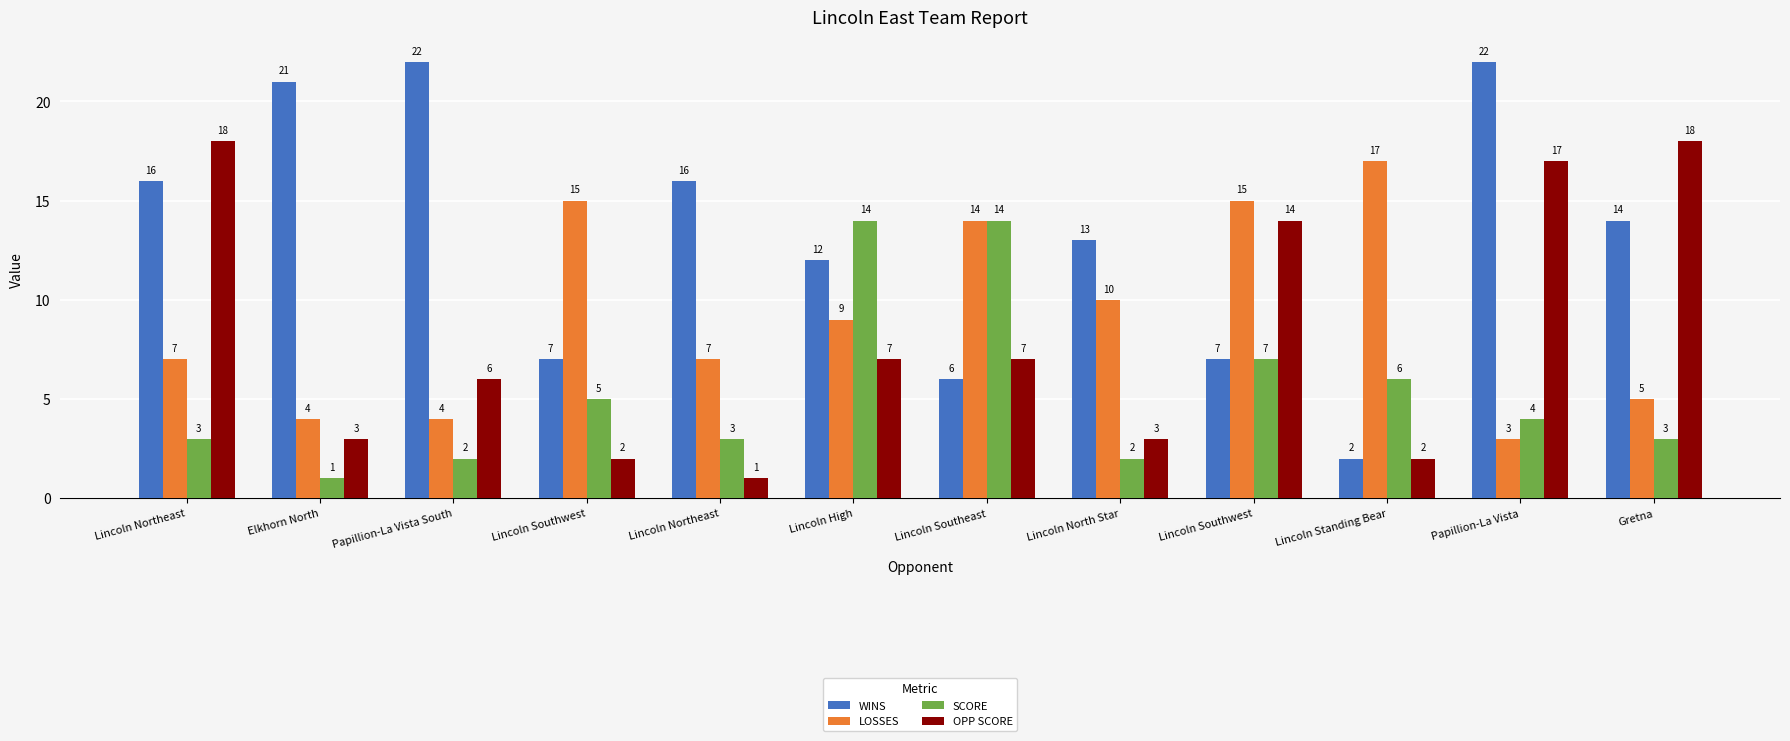

What is the approximate value of SCORE at Lincoln Southwest?

5